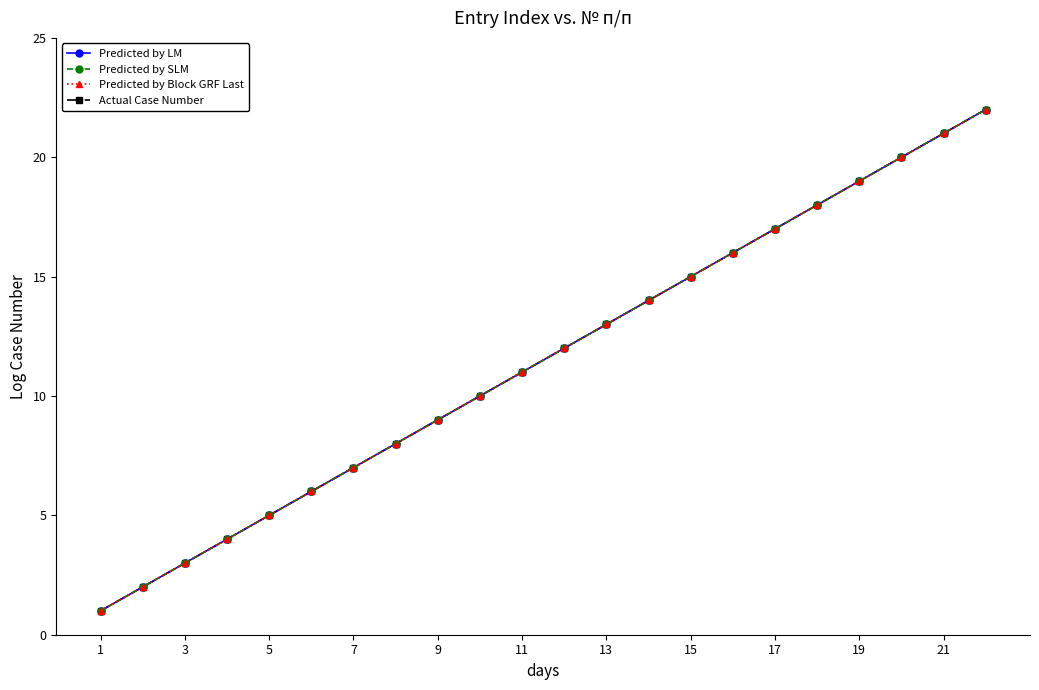

At how many categories does at least one series exceed 14?

8